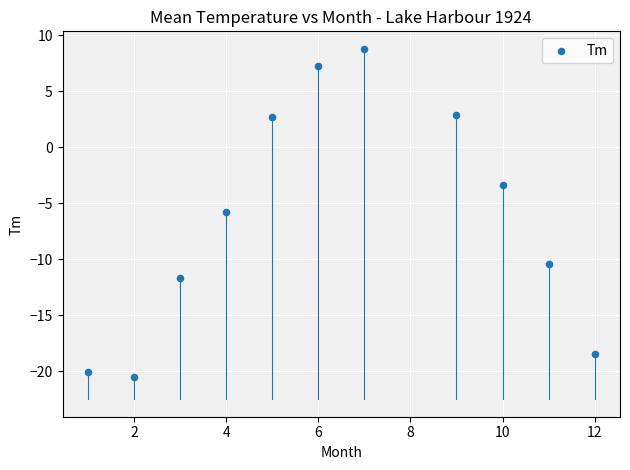

What Y value in the scatter plot is closest to -5?

-5.8